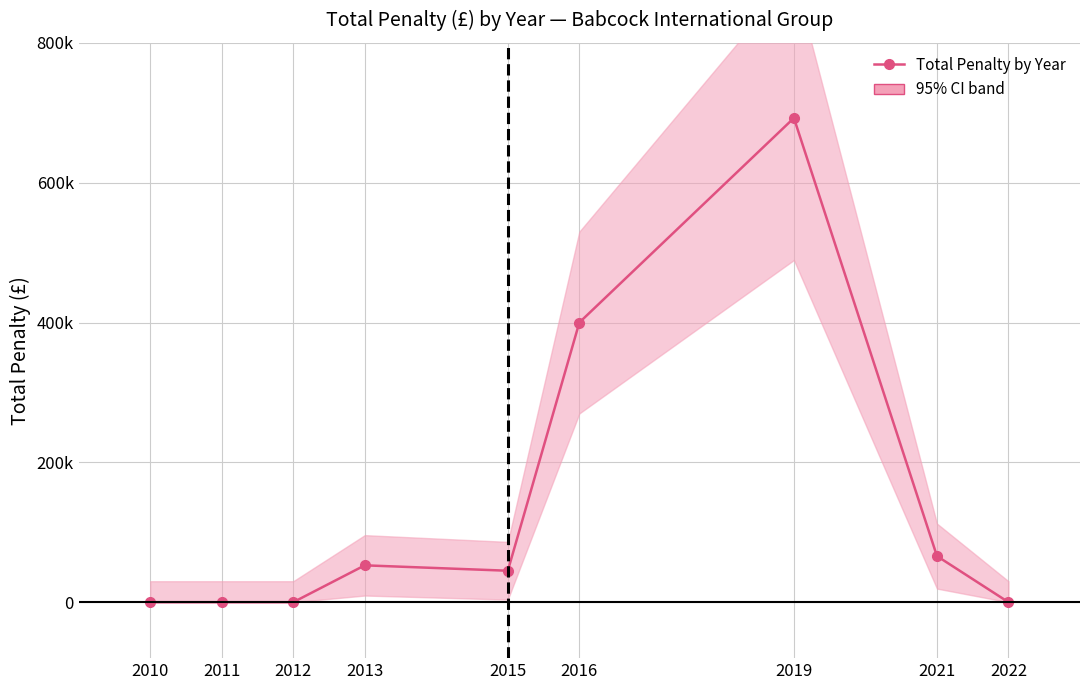

Reading left to right, what are all the values shown in this chart?

0	0	0	52728	45000	400000	692478	65963	0